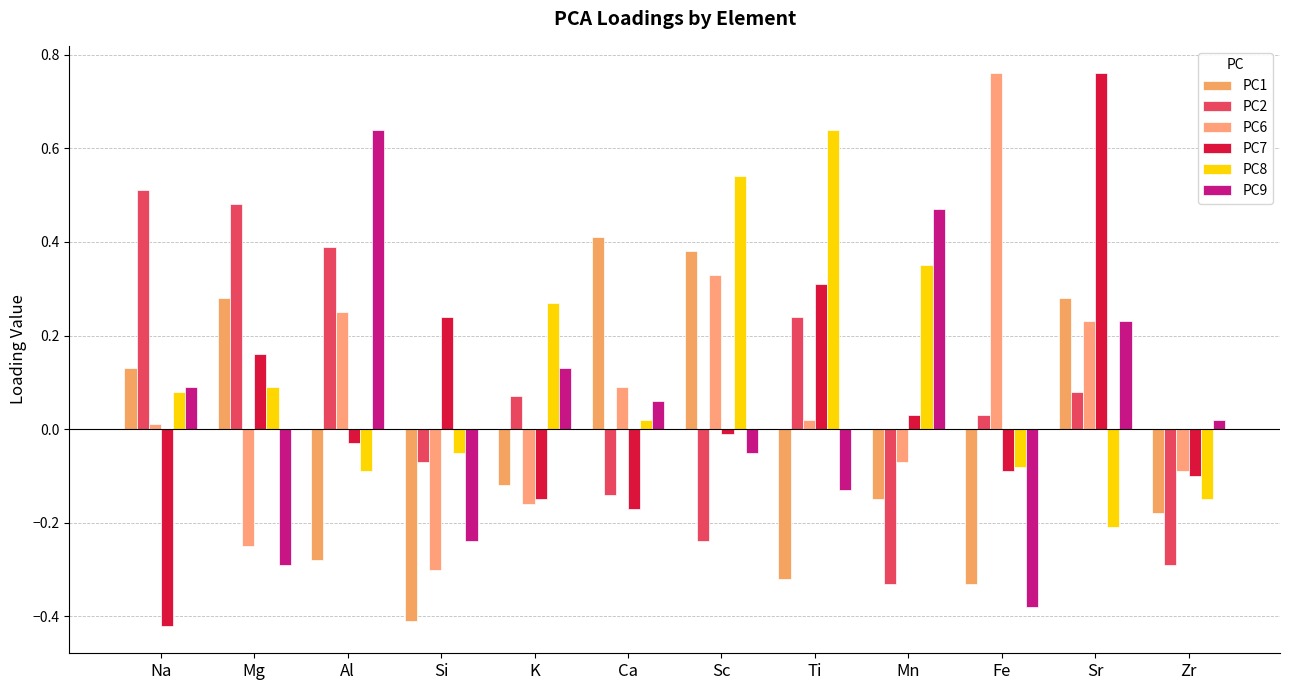

What are all the series names shown in the legend?

PC1, PC2, PC6, PC7, PC8, PC9